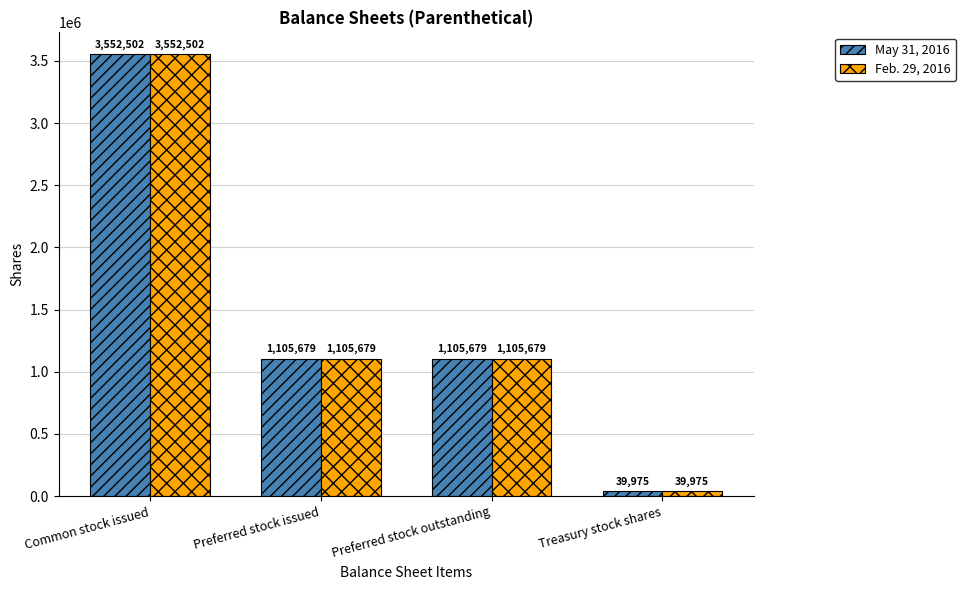

What is the sum of the Feb. 29, 2016 values at Preferred stock issued and Preferred stock outstanding?

2211358